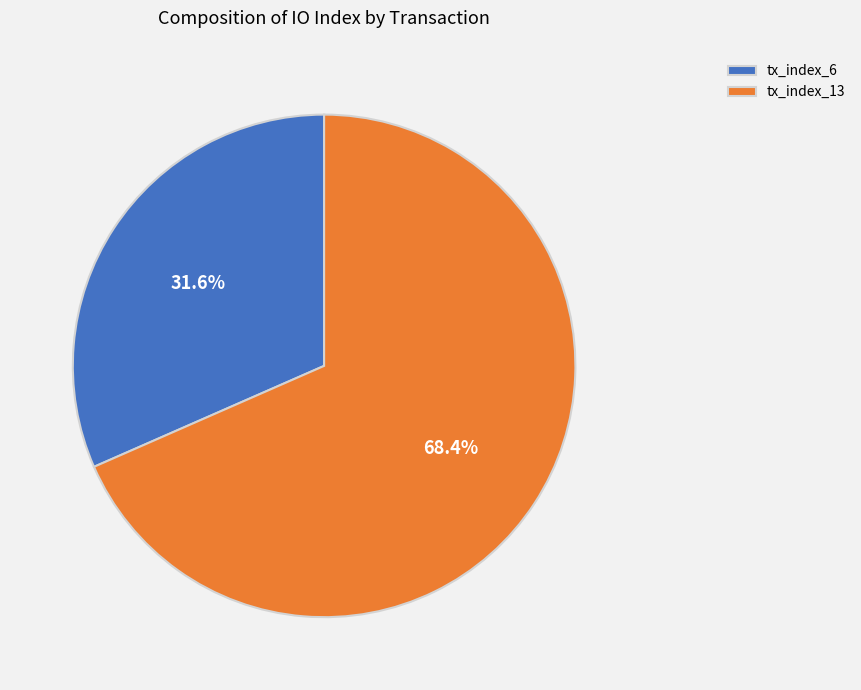

Combined, do tx_index_6 and tx_index_13 account for over 50%?

Yes